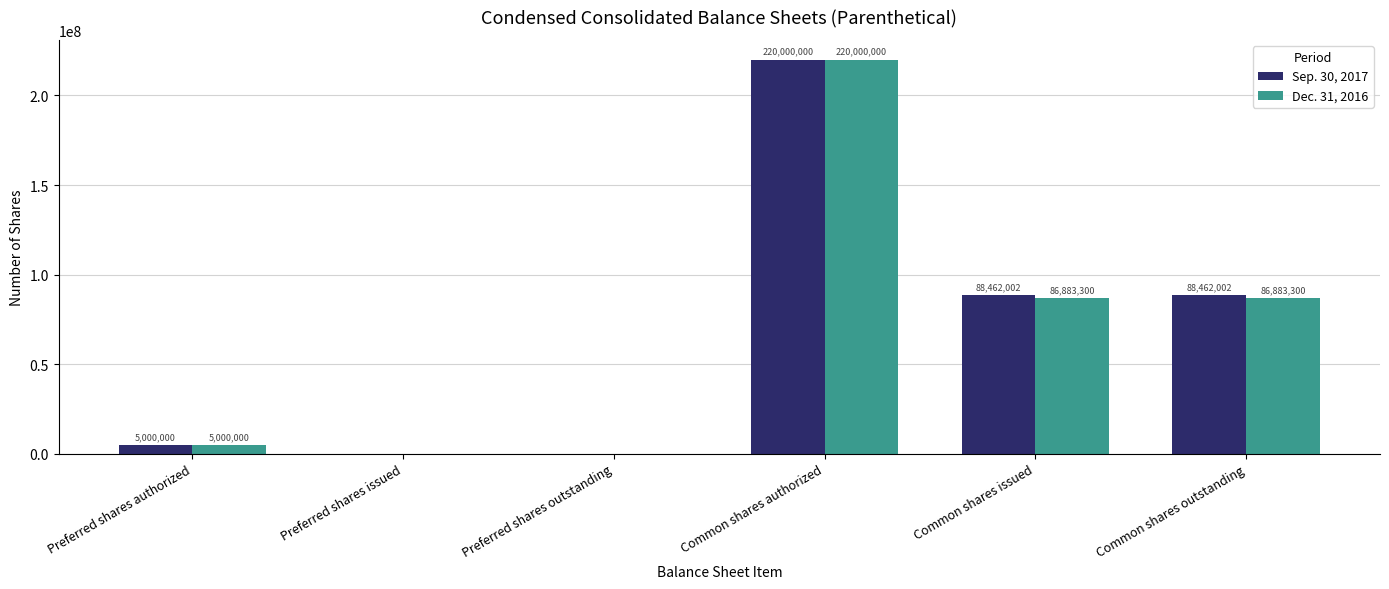

What are all the series names shown in the legend?

Sep. 30, 2017, Dec. 31, 2016